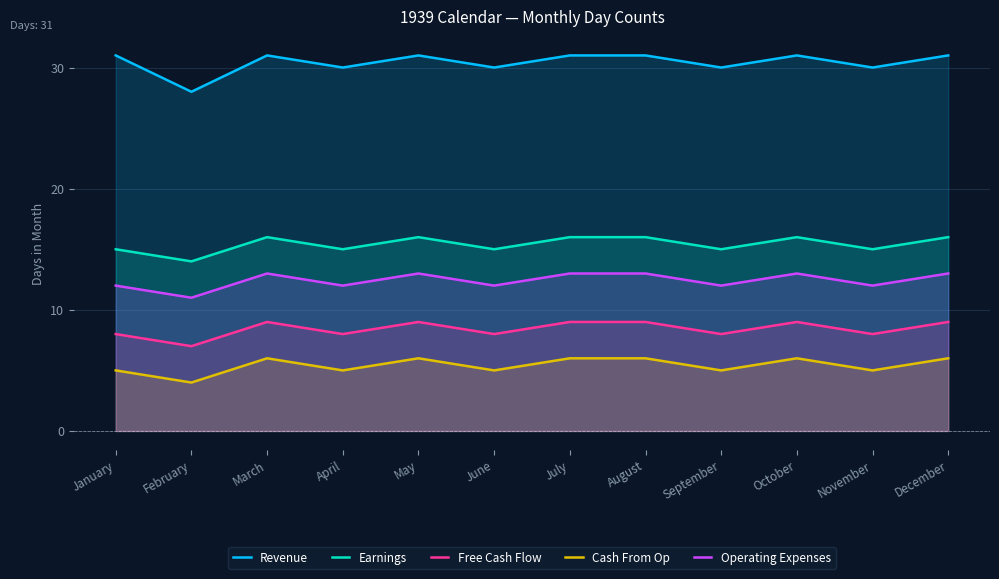

True or false: Cash From Op and Free Cash Flow cross at least once.

False